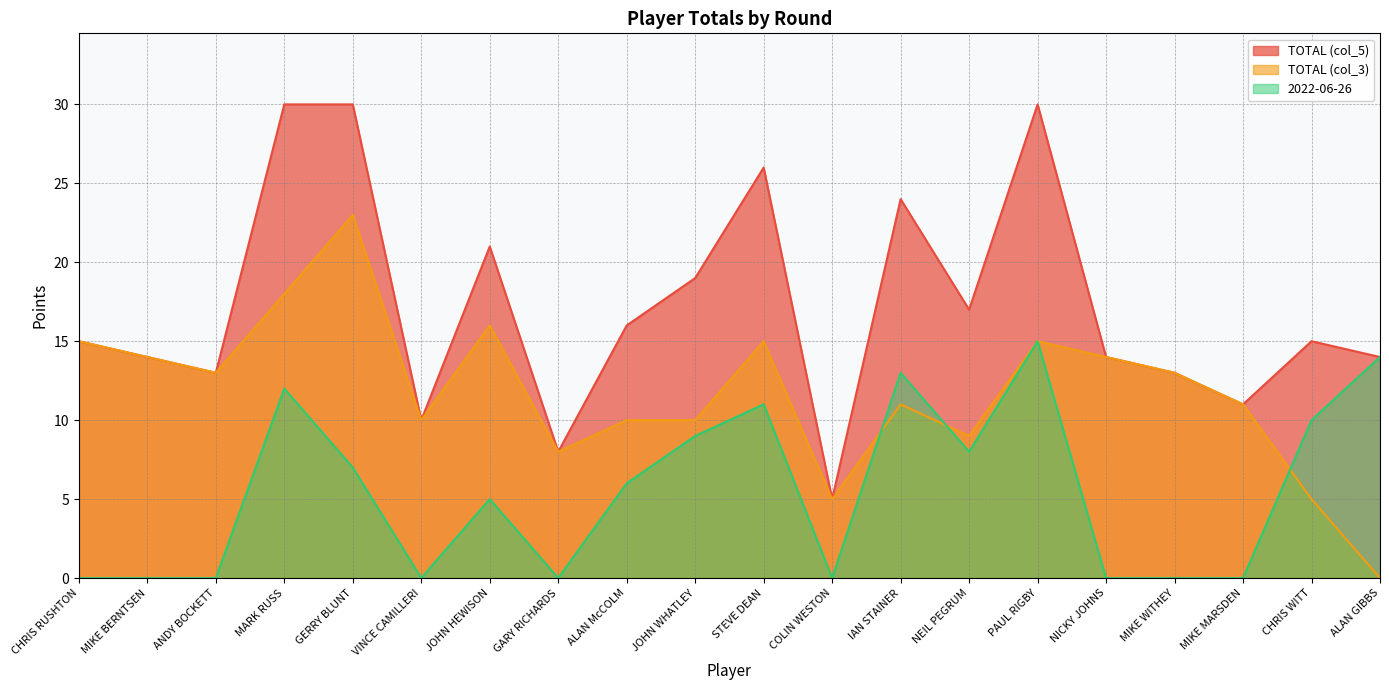

At which category is the sum across all series the highest?

MARK RUSS